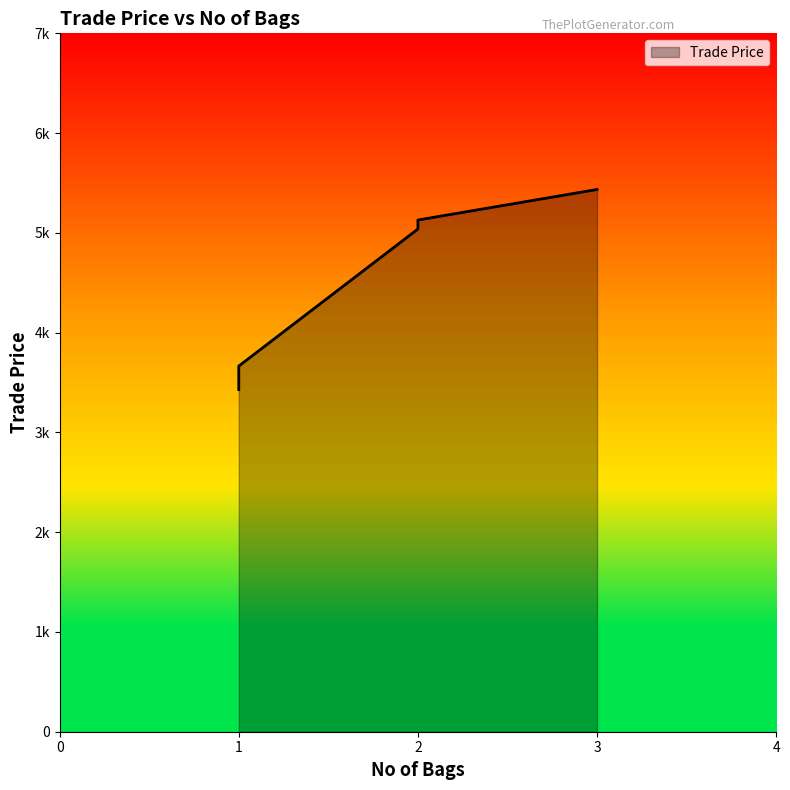

What is the sum of all values?

22697